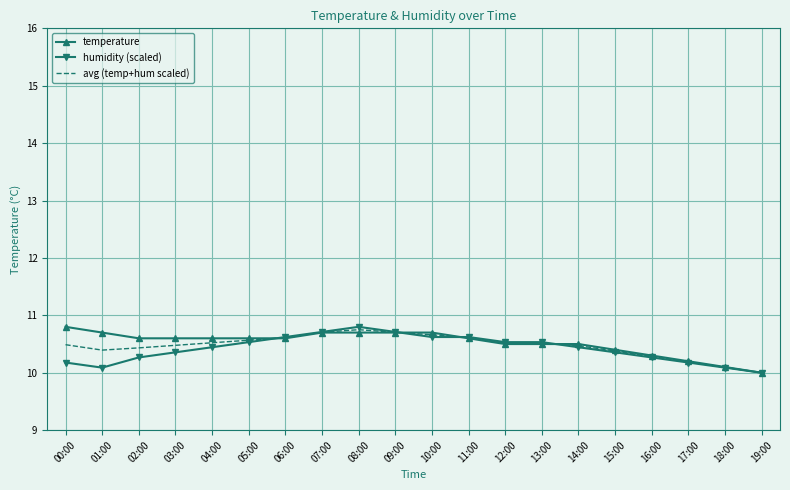

Reading left to right, transcribe all the data shown in this chart.

temperature: 10.8	10.7	10.6	10.6	10.6	10.6	10.6	10.7	10.7	10.7	10.7	10.6	10.5	10.5	10.5	10.4	10.3	10.2	10.1	10.0
humidity (scaled): 10.2	10.1	10.3	10.4	10.4	10.5	10.6	10.7	10.8	10.7	10.6	10.6	10.5	10.5	10.4	10.4	10.3	10.2	10.1	10.0
avg (temp+hum scaled): 10.5	10.4	10.4	10.5	10.5	10.6	10.6	10.7	10.8	10.7	10.7	10.6	10.5	10.5	10.5	10.4	10.3	10.2	10.1	10.0